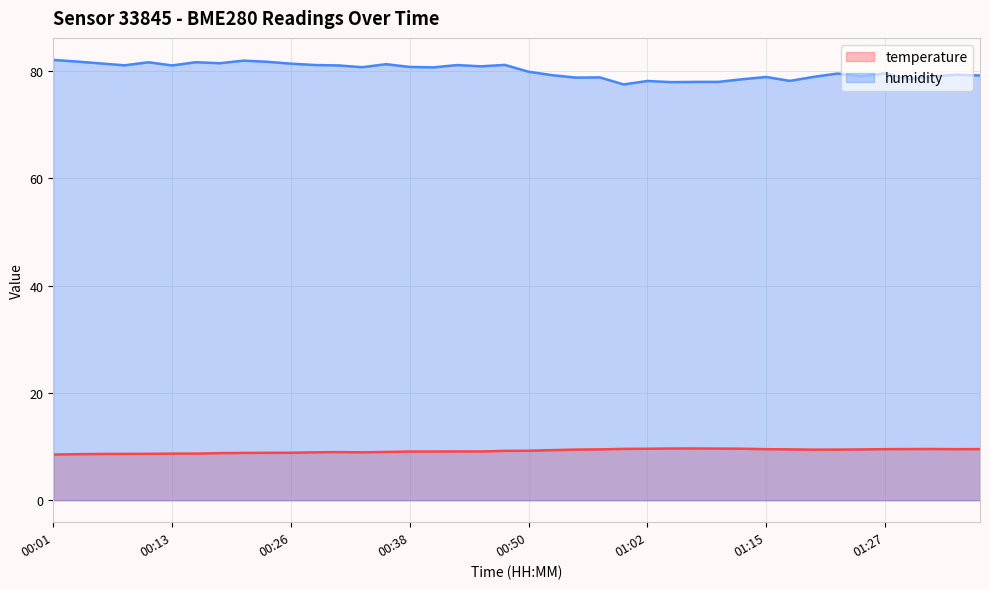

Which series changed the most between 00:11 and 01:10?

humidity